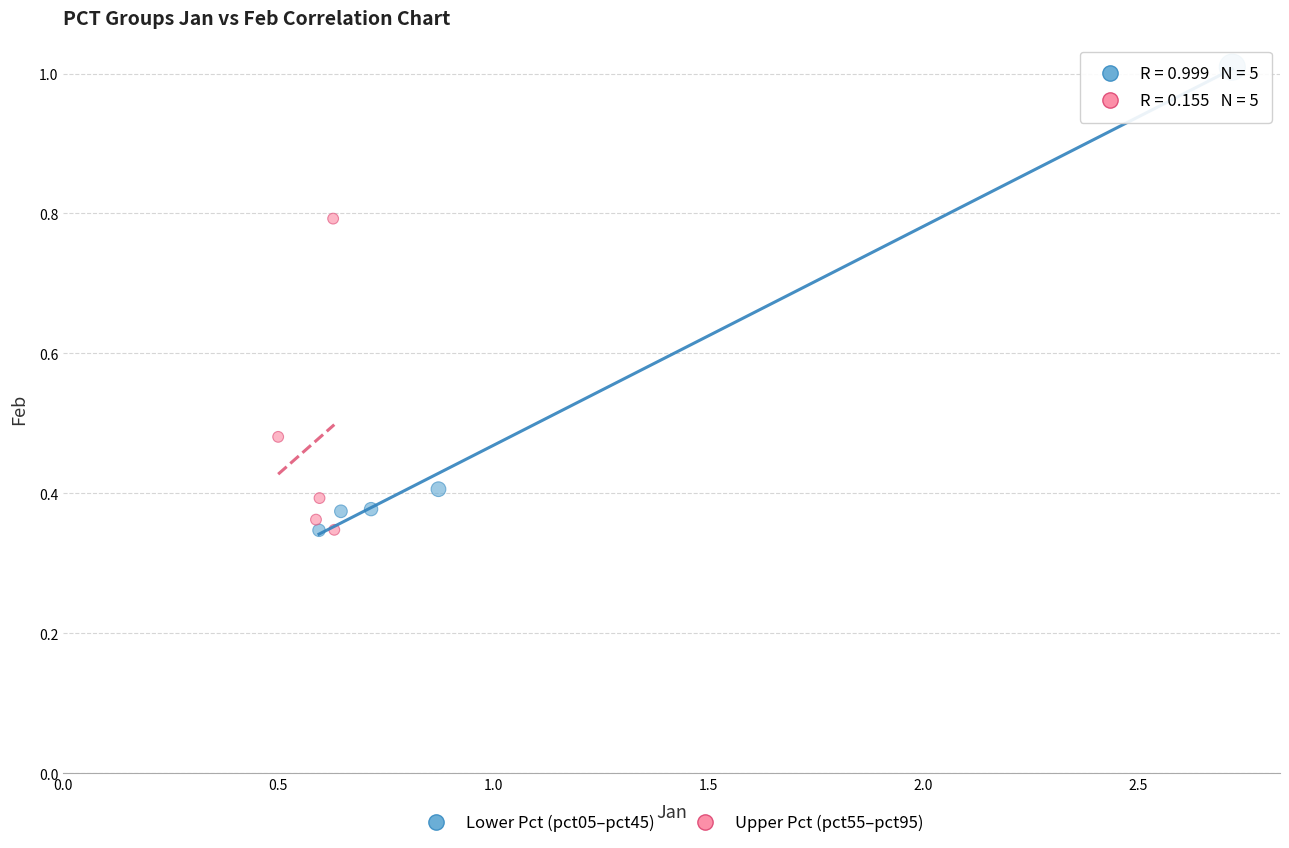

Which series contains the highest Y value?

Lower Pct (pct05–pct45)